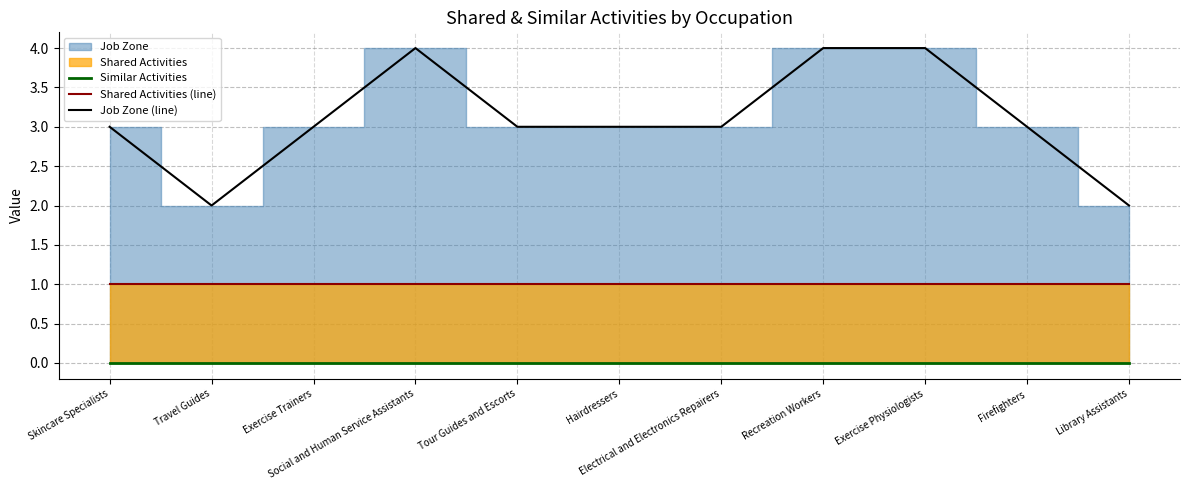

True or false: Shared Activities (line) and Job Zone (line) cross at least once.

False